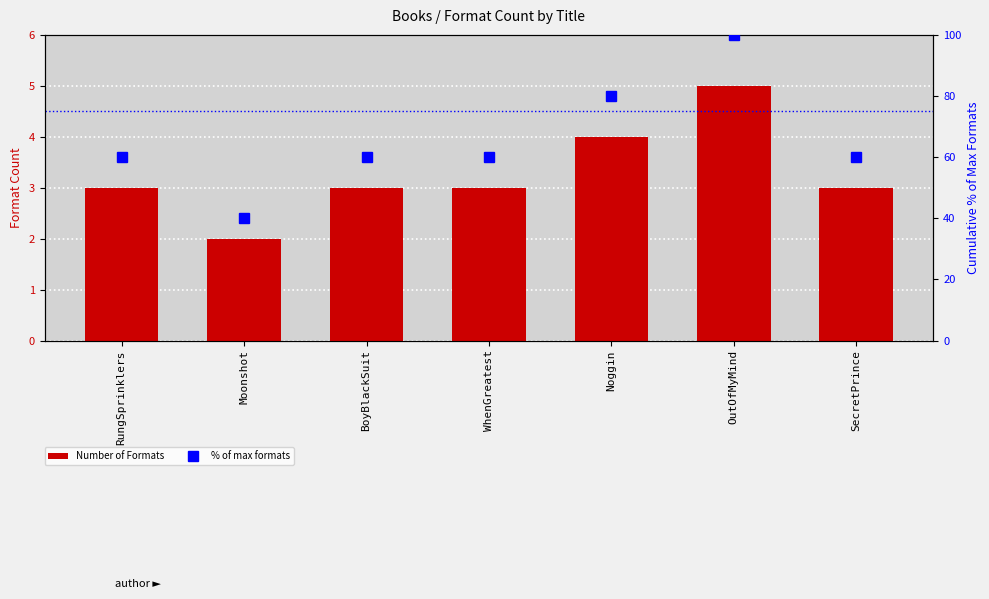

The % of max formats series shows 40 at Moonshot. True or false?

True